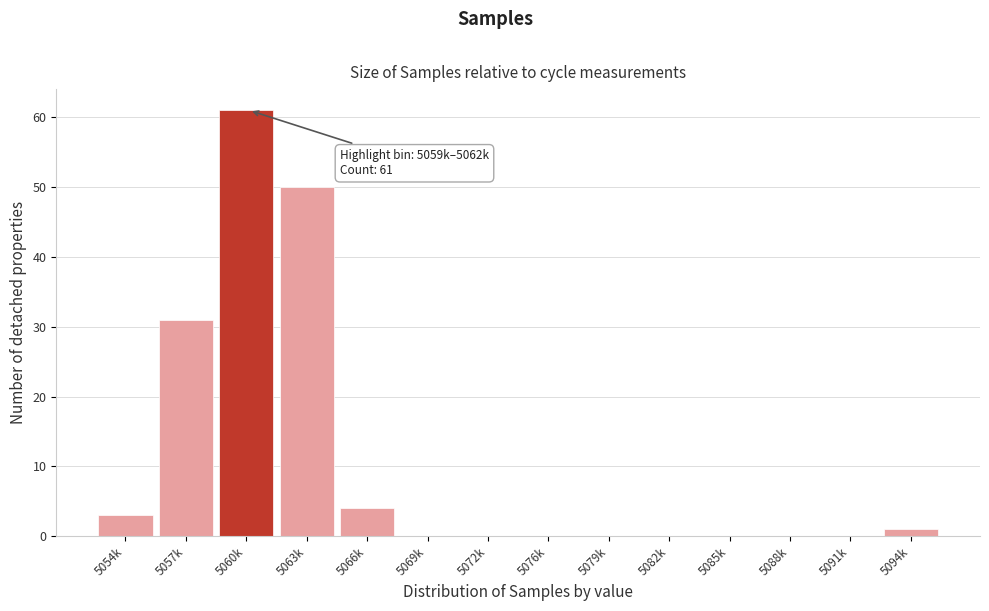

Reading right to left, transcribe all the data shown in this chart.

5094k=1	5091k=0	5088k=0	5085k=0	5082k=0	5079k=0	5076k=0	5072k=0	5069k=0	5066k=4	5063k=50	5060k=61	5057k=31	5054k=3